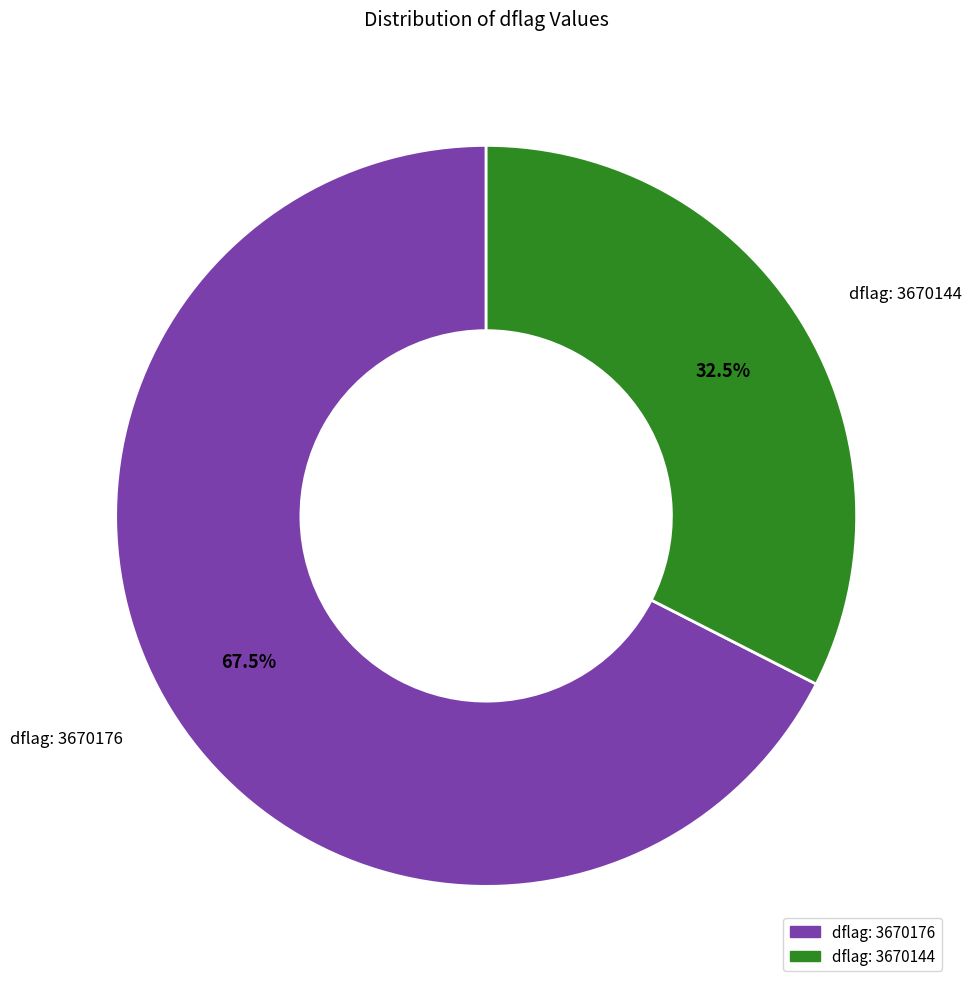

Rank the categories by value from highest to lowest.

dflag: 3670176, dflag: 3670144